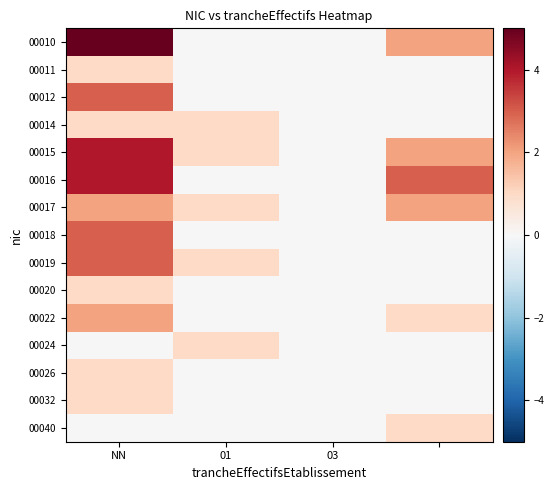

How many distinct data groups are displayed?

15